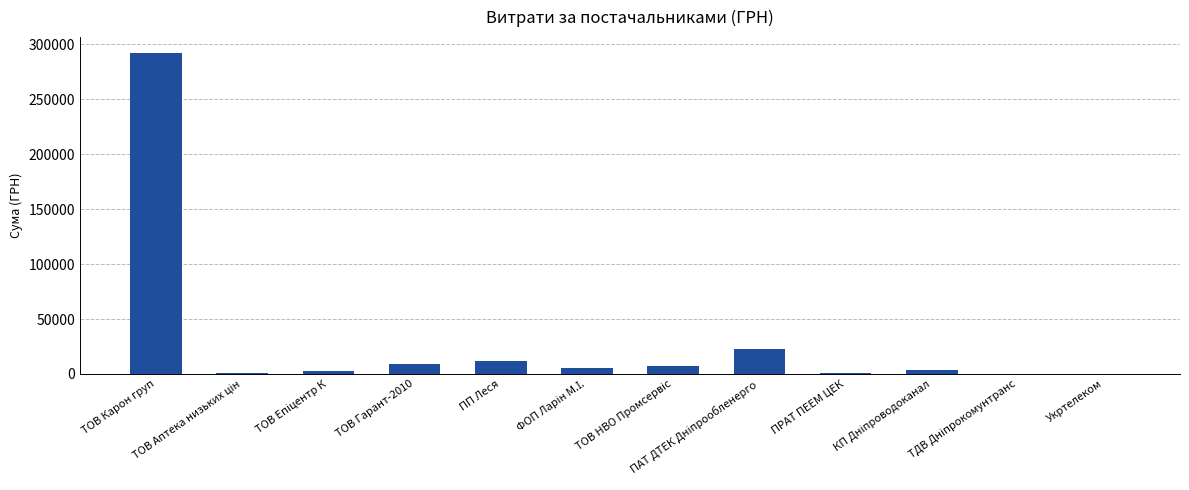

Which category has the highest value across all series?

ТОВ Карон груп